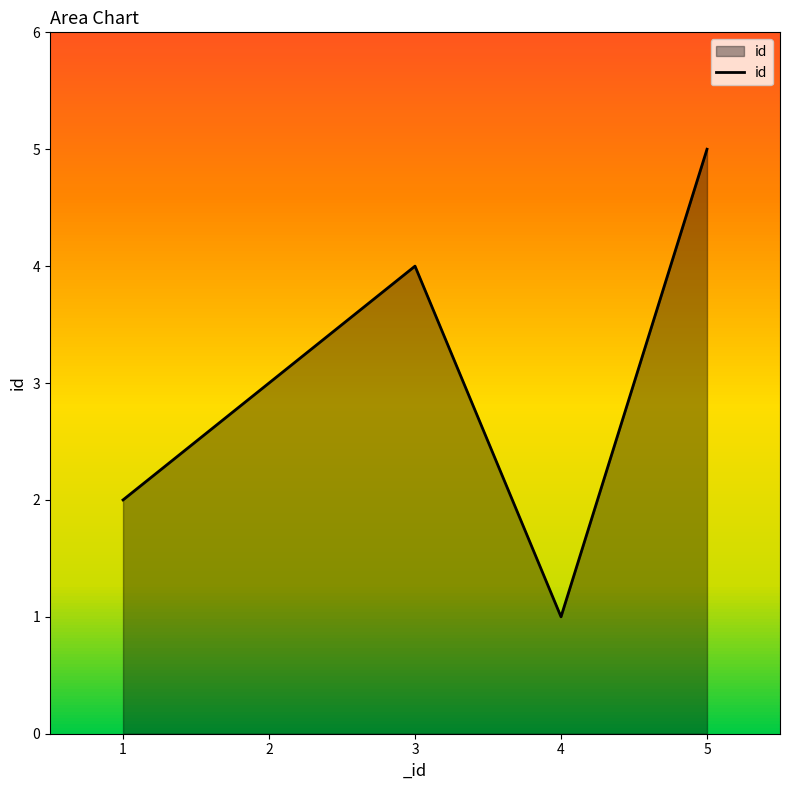

What is the sum of the values at 3 and 4?

5